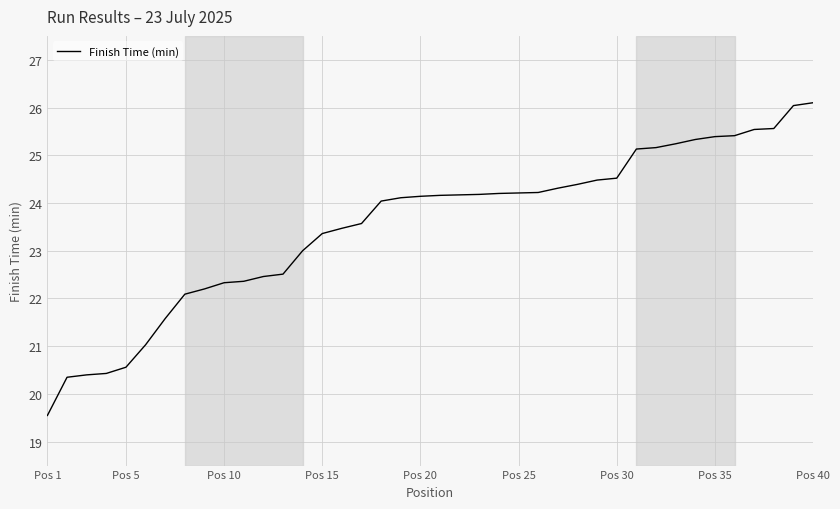

What is the greatest value displayed?

26.1